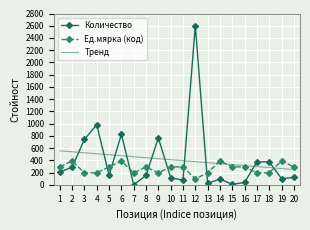

Rank the series by their maximum value, from lowest to highest.

Ед.мярка (код), Тренд, Количество